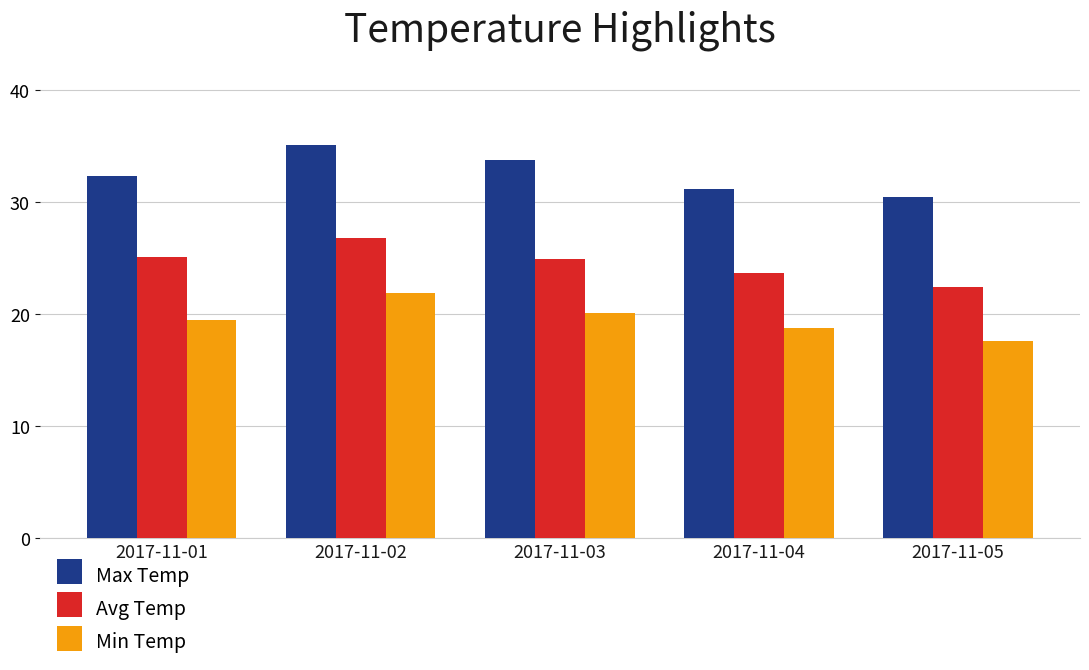

Is it true that Min Temp equals 20.1 at 2017-11-03?

True